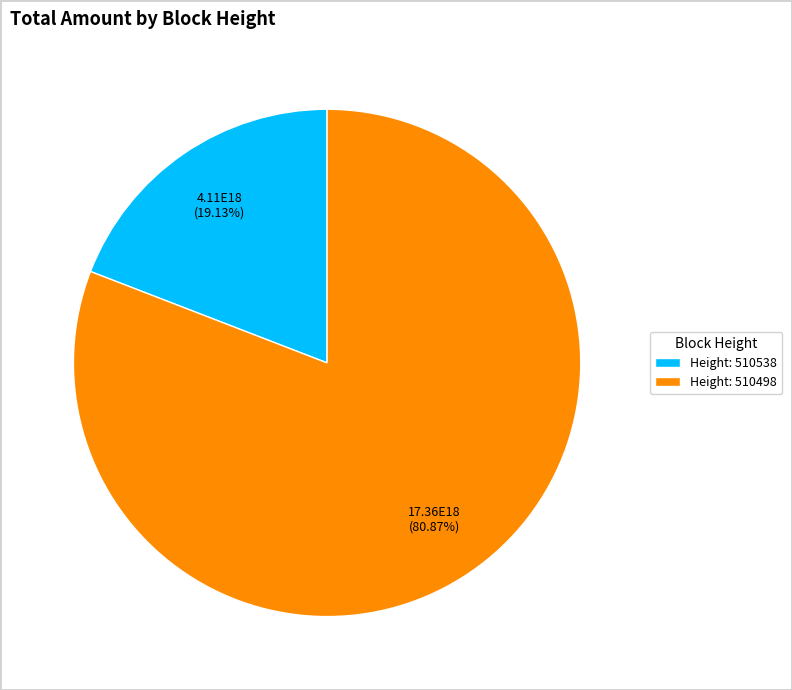

How many slices are in this pie chart?

2